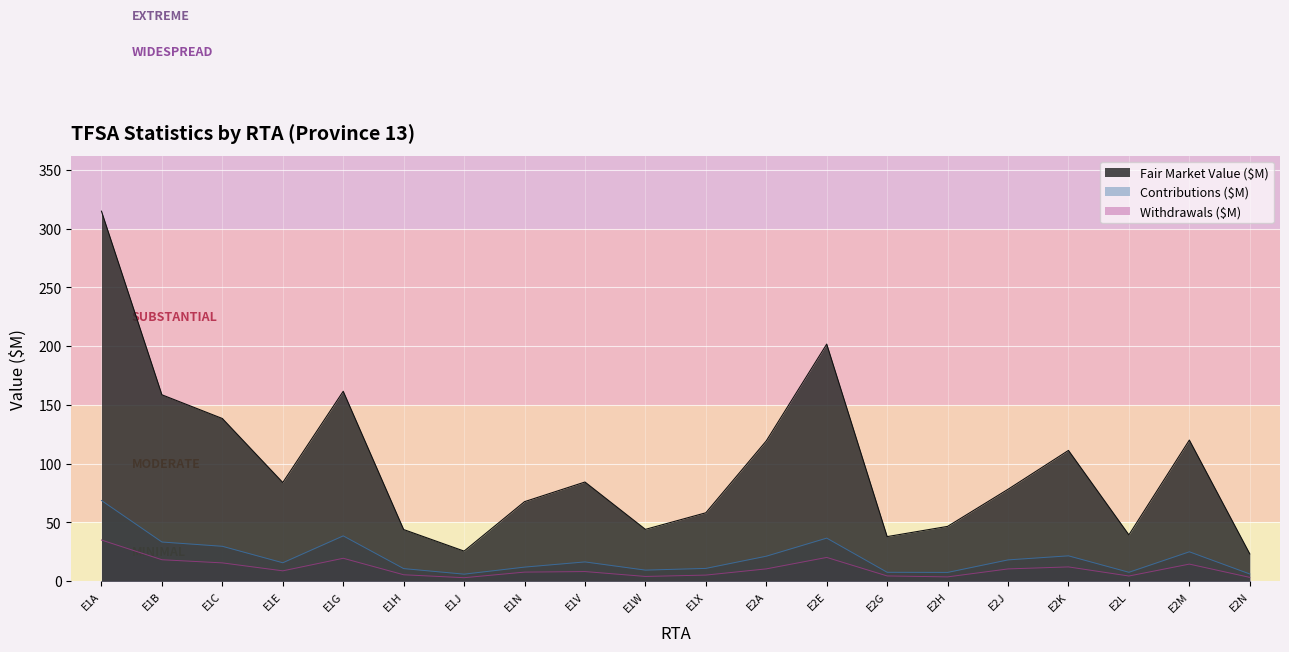

What is the sum of the Contributions (#) values at E1X and E2A?

15.8